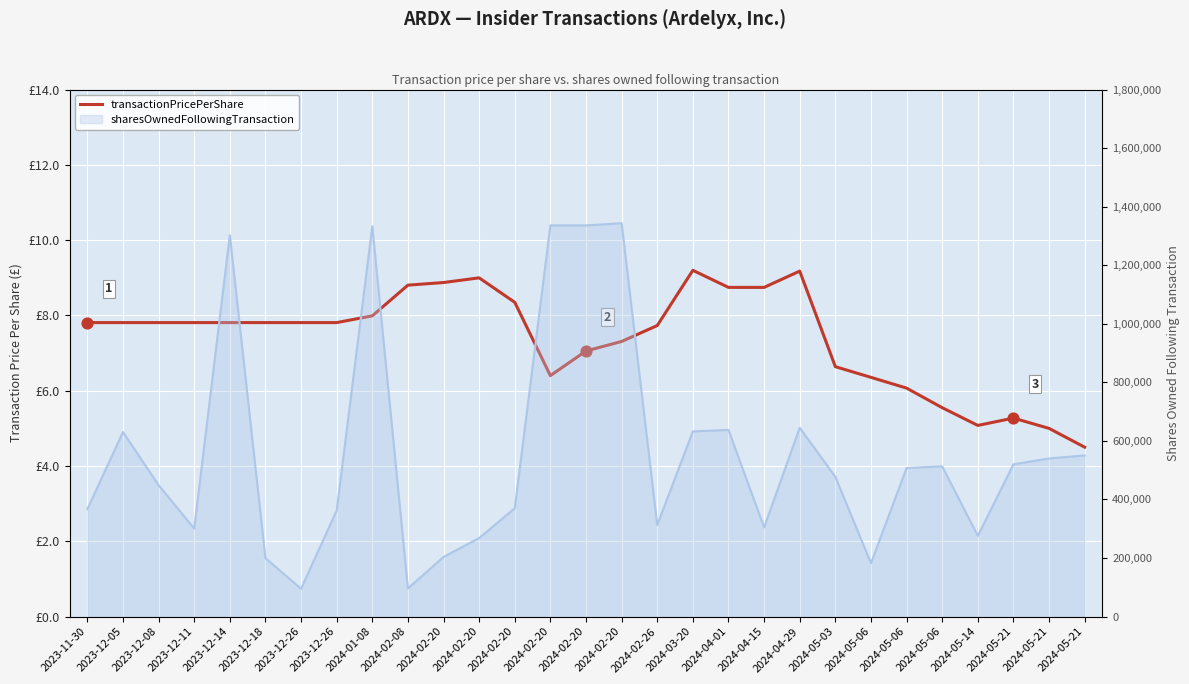

What is the change in value from 2023-12-08 to 2024-05-06?

-2.3